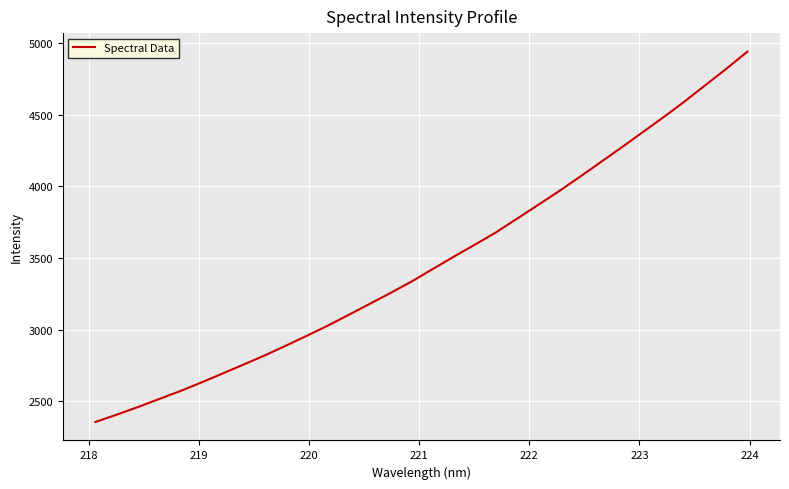

What is the difference between the maximum and minimum values?

2582.2